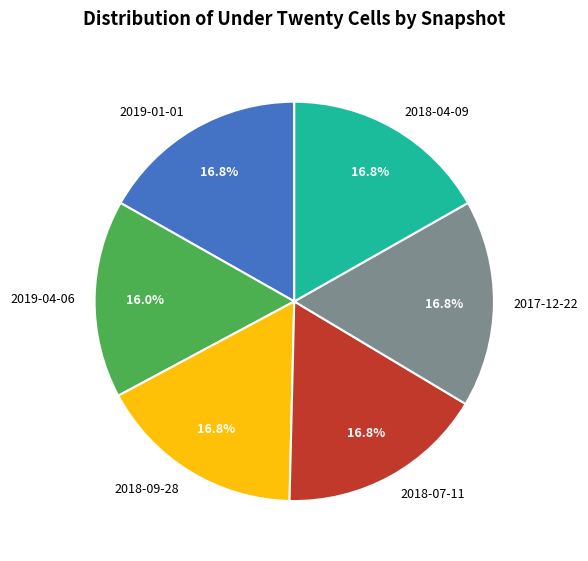

Is there any slice that represents more than half of the pie?

No